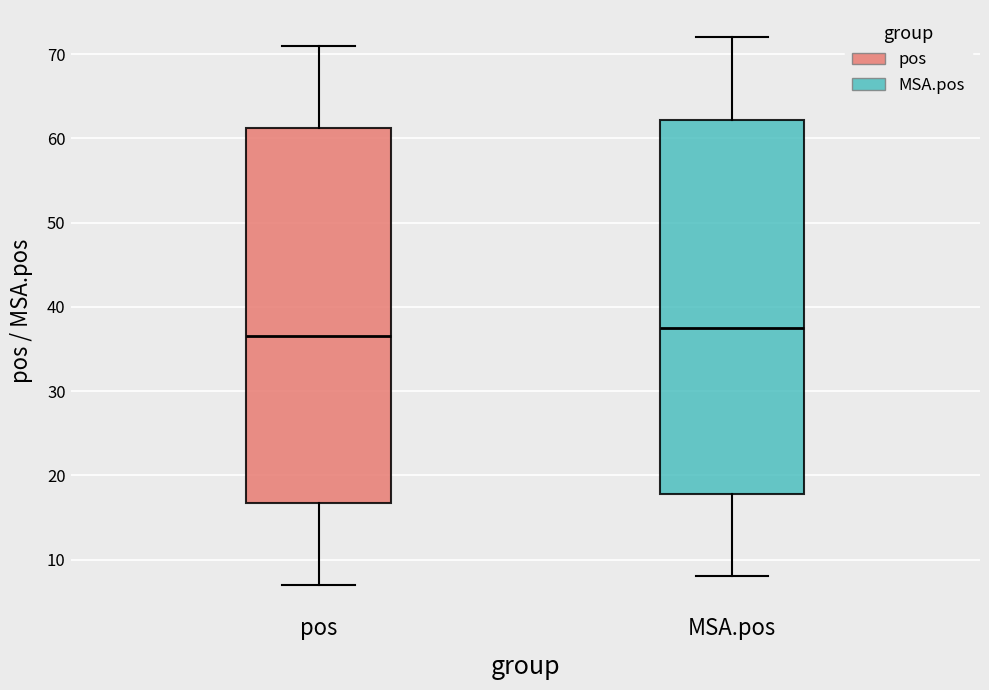

Where does the upper whisker of the box for MSA.pos end on the y-axis? The values are not printed on the chart, so give them approximately, as read against the axis.

72